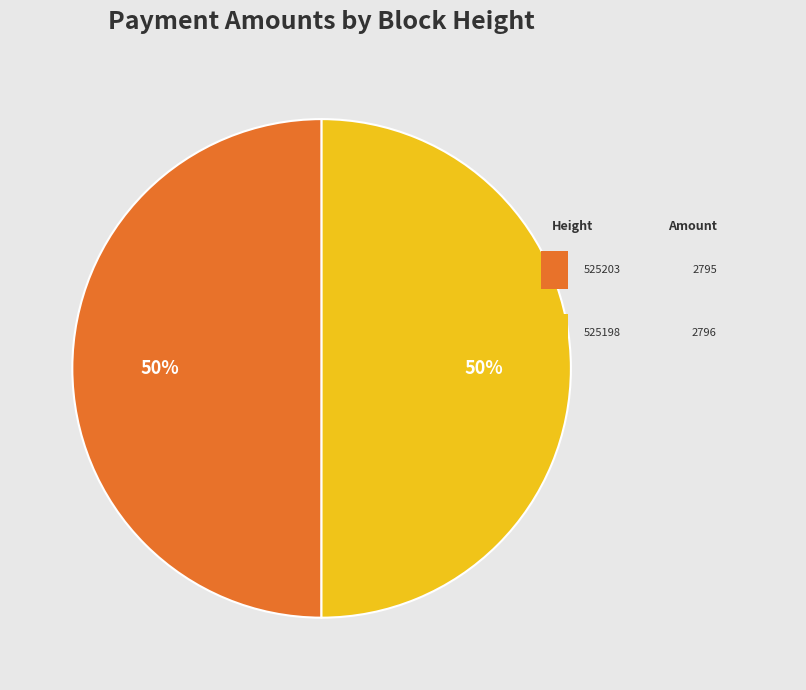

How many segments does this pie chart have?

2